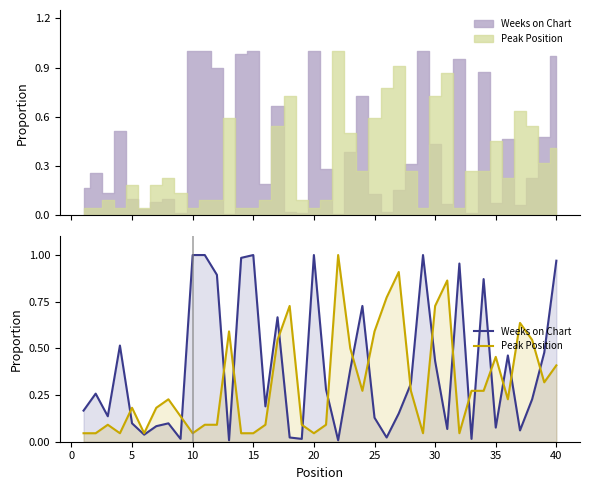

Which series changed the most between −5 and 19?

Weeks on Chart